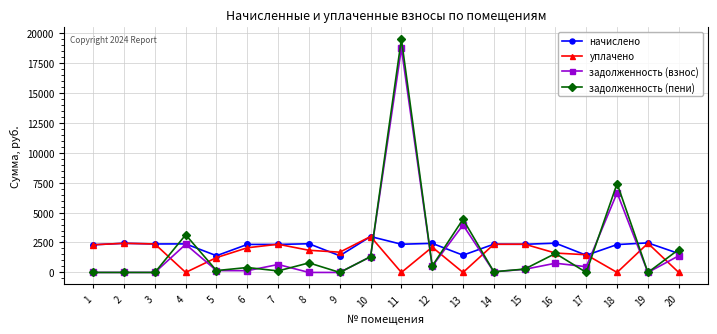

At which category is the sum across all series the highest?

11